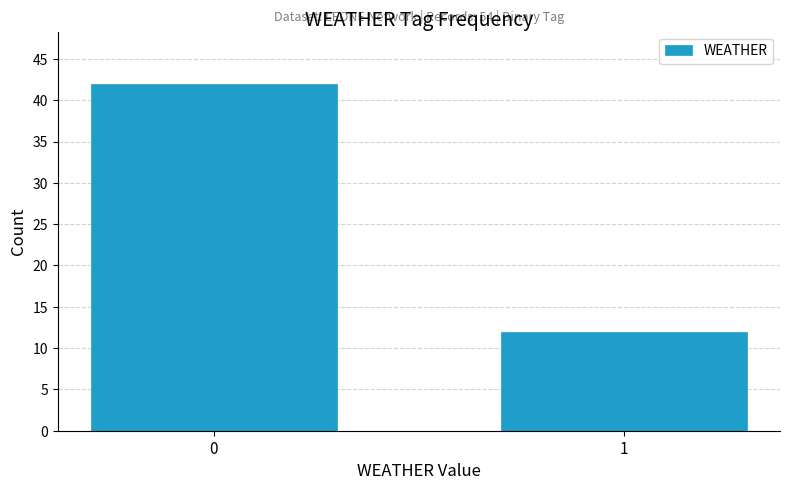

Reading left to right, list all the values displayed in this chart.

42	12